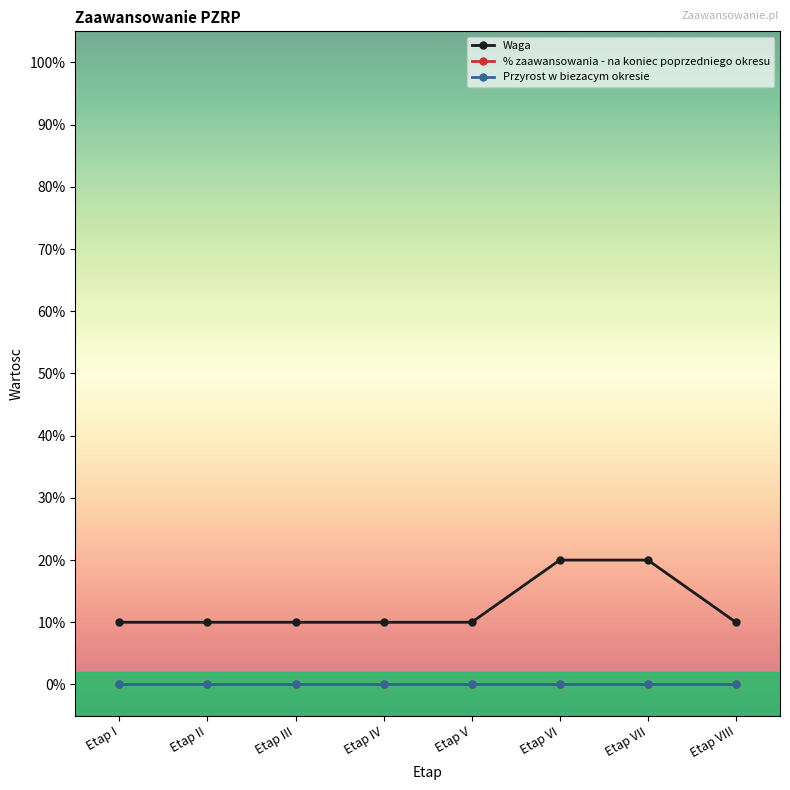

Reading left to right, what are all the values shown in this chart?

Waga: 0.1	0.1	0.1	0.1	0.1	0.2	0.2	0.1
% zaawansowania - na koniec poprzedniego okresu: 0.0	0.0	0.0	0.0	0.0	0.0	0.0	0.0
Przyrost w biezacym okresie: 0.0	0.0	0.0	0.0	0.0	0.0	0.0	0.0